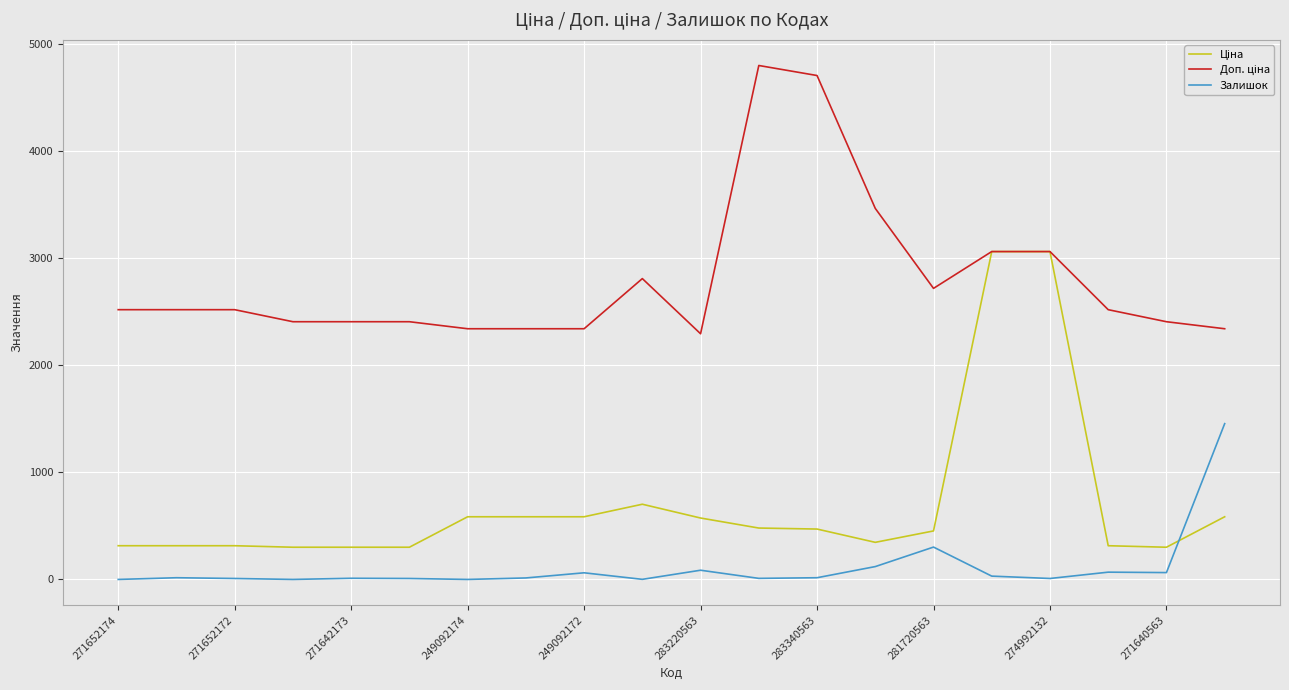

What is the greatest value displayed?

4796.4